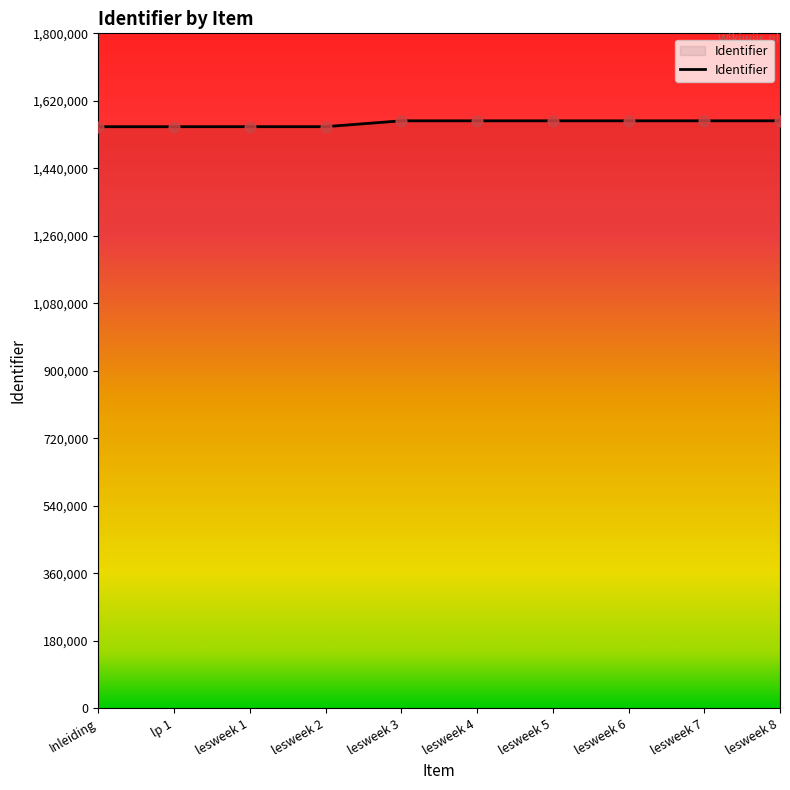

What is the change in value from lp 1 to lesweek 2?

+80